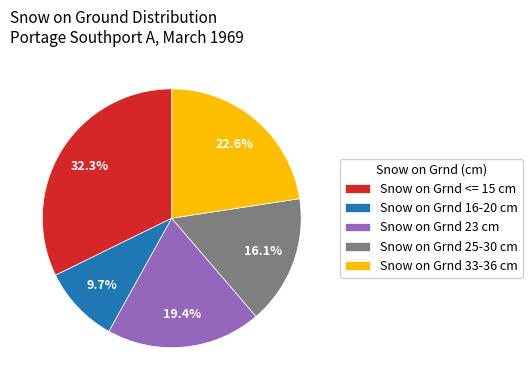

To the nearest percent, what percentage of the pie is Snow on Grnd 33-36 cm?

23%